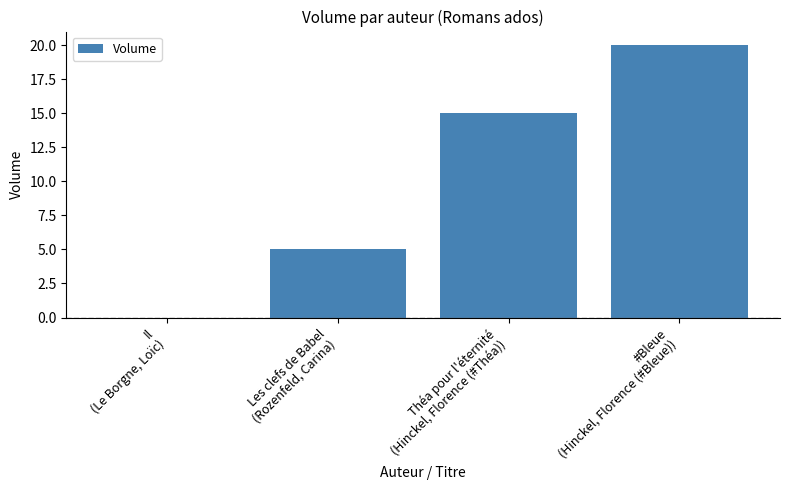

True or false: the data shows 5 at Les clefs de Babel
(Rozenfeld, Carina).

True